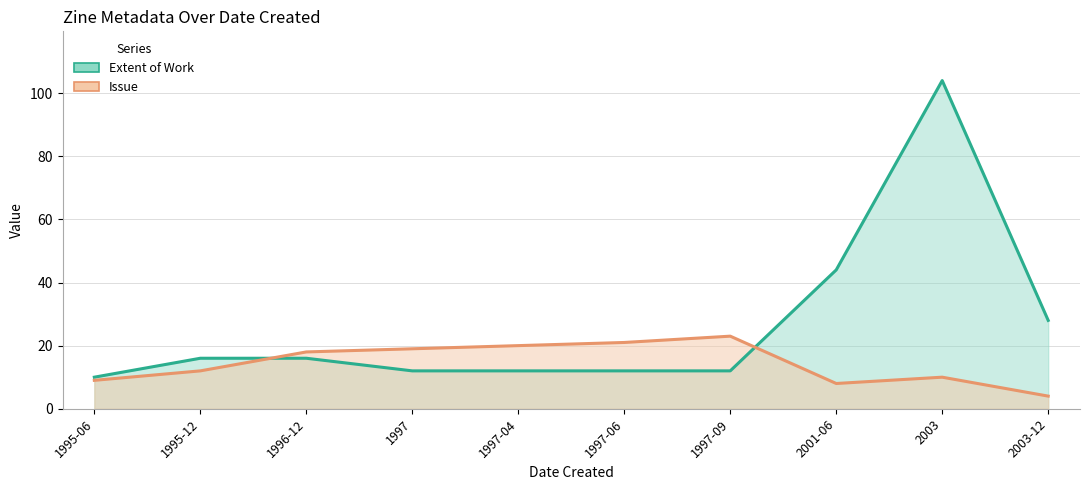

Rank the series at 2003-12 from lowest to highest value.

Issue, Extent of Work